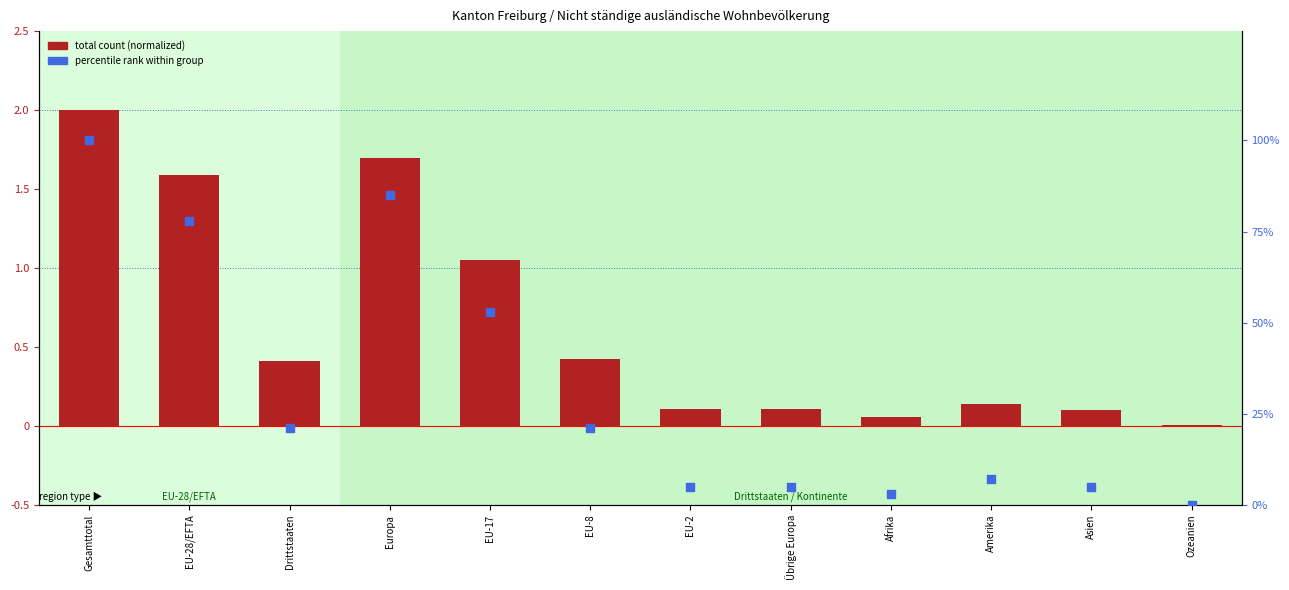

At which category is the sum across all series the highest?

Gesamttotal